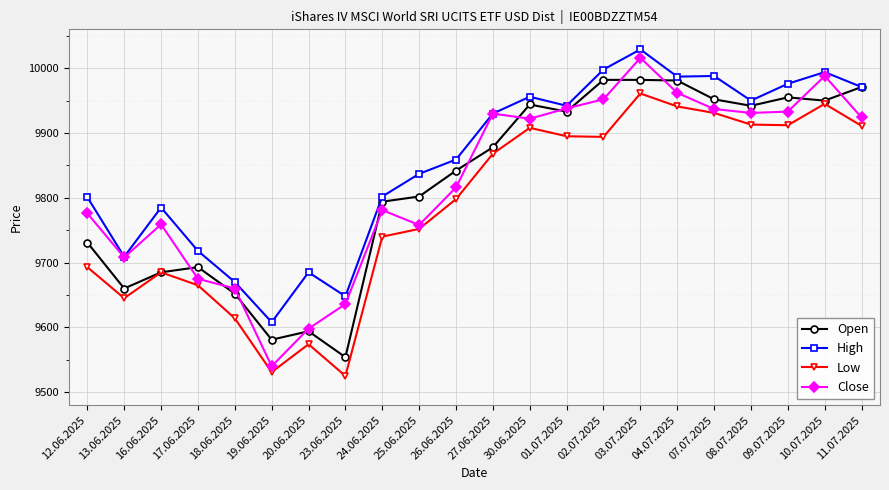

At which category does Open reach its first local valley?

13.06.2025